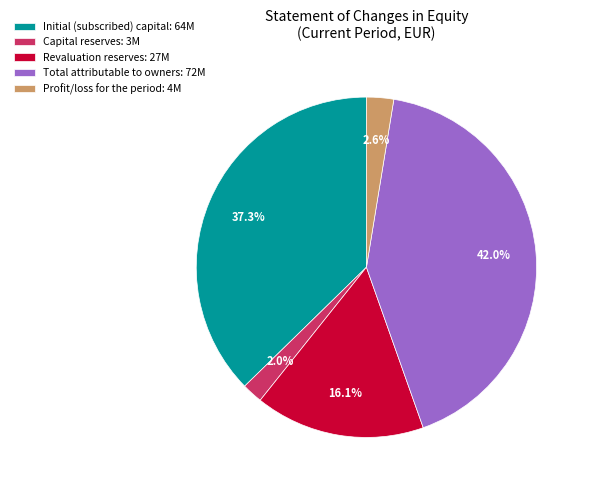

Rank the categories by value from lowest to highest.

Capital reserves, Profit/loss for the period, Revaluation reserves, Initial (subscribed) capital, Total attributable to owners